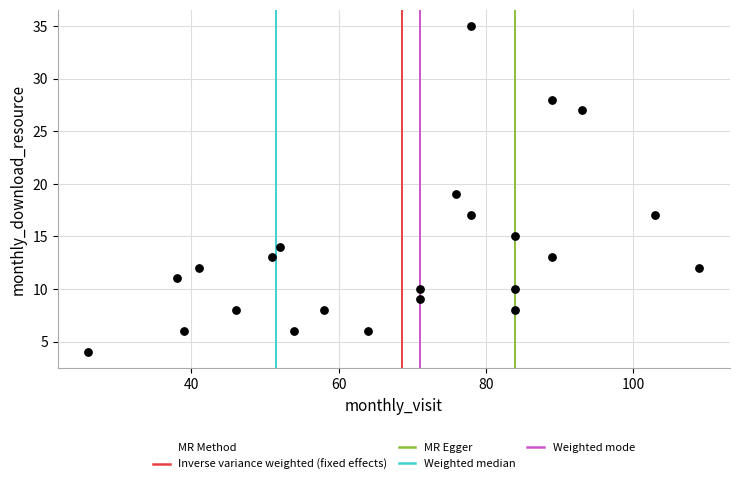

What is the range of Y values (max minus min)?

31